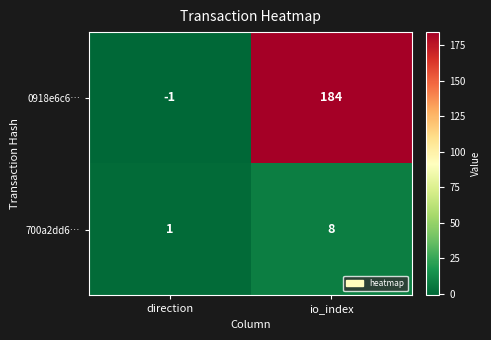

List the series in order of their peak value, highest first.

0918e6c6…, 700a2dd6…